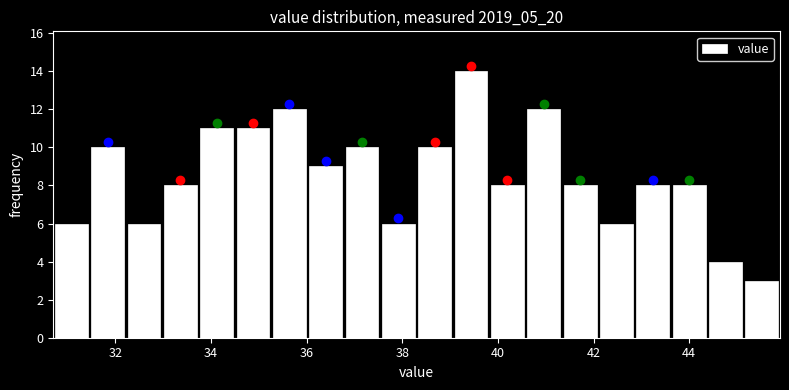

Read against the x-axis, roughly where is the centre of the tallest bar?

39.4